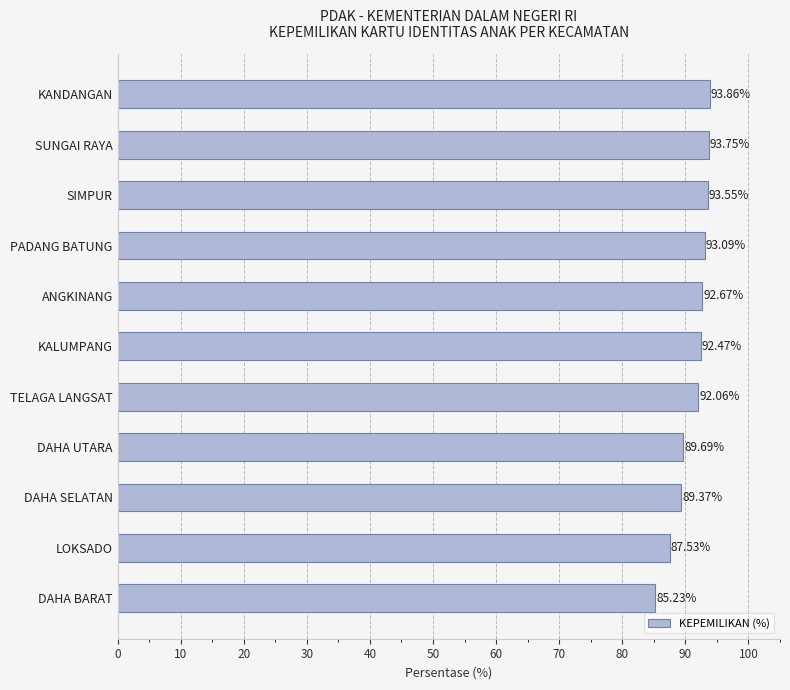

Which has a higher value, KALUMPANG or LOKSADO?

KALUMPANG